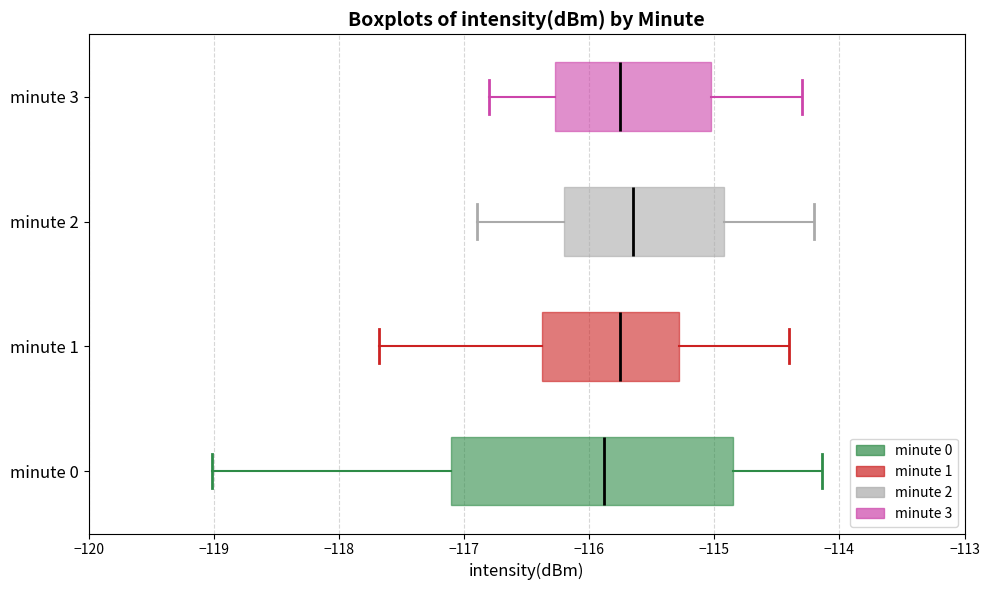

Comparing the boxes themselves (not the whiskers), which one is the widest?

minute 0